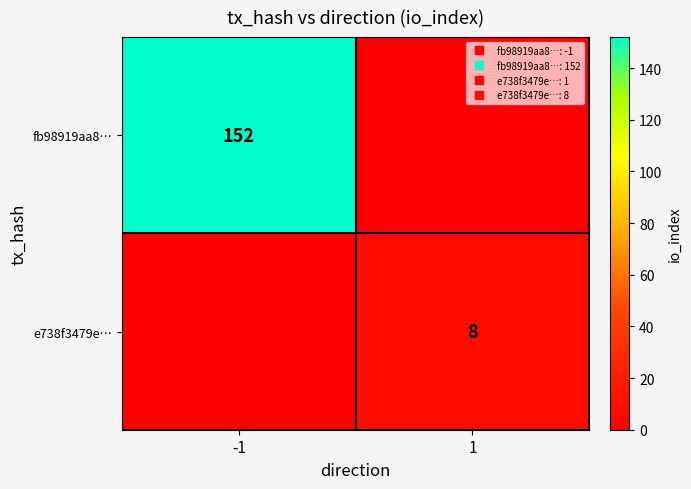

List the series in order of their overall mean, lowest first.

e738f3479e…, fb98919aa8…